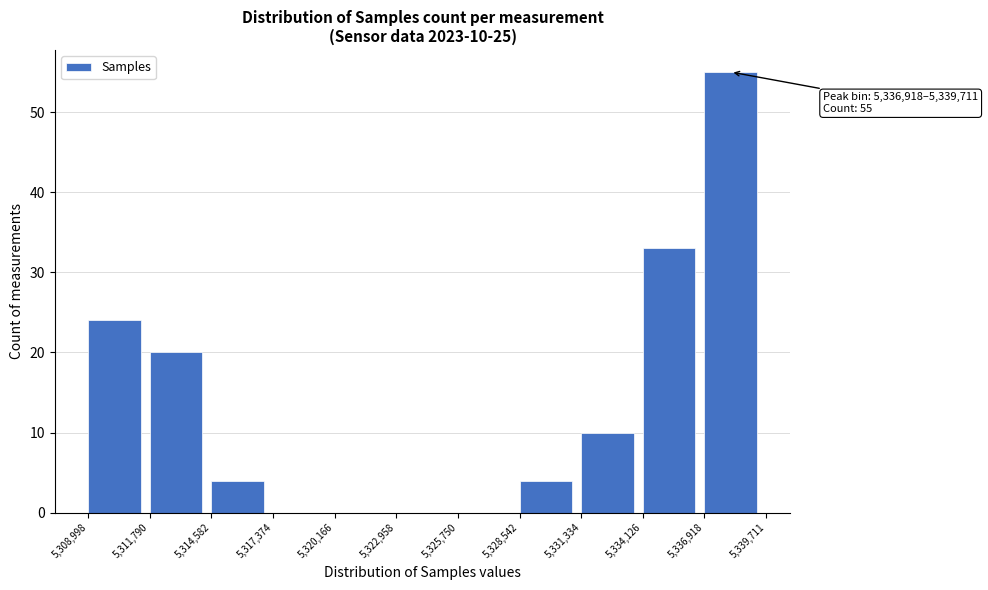

Over which range of the x-axis is the bar tallest?

5,336,918 to 5,339,711